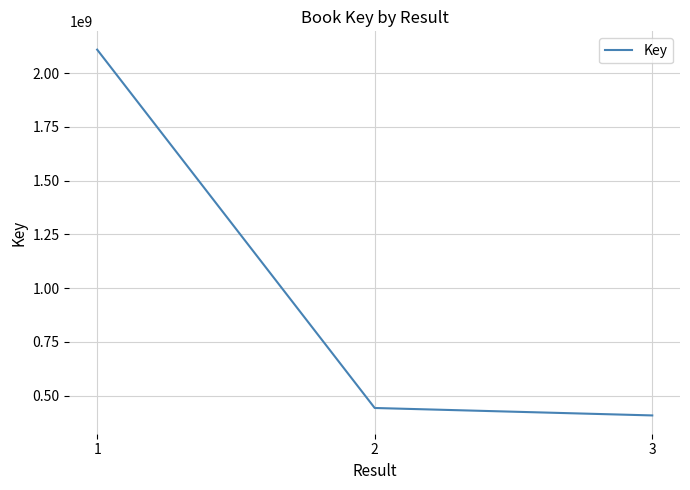

What is the difference between the values at 2 and 3?

34617427